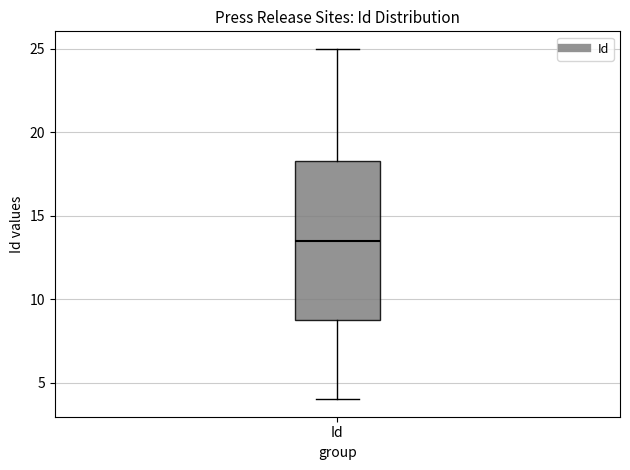

Transcribe this box plot: give where the median line is, the range the box spans, and where the two whiskers end, as read against the y-axis. The values are not printed on the chart, so give them approximately, as read against the axis.

median 13.5, box 9.0 to 18.5, whiskers 4.0 to 25.0